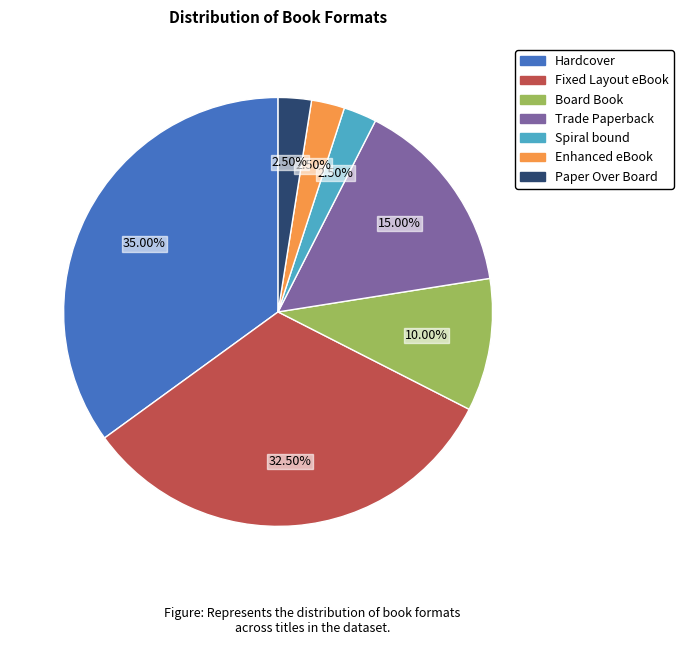

To the nearest percent, what portion does Trade Paperback represent?

15%